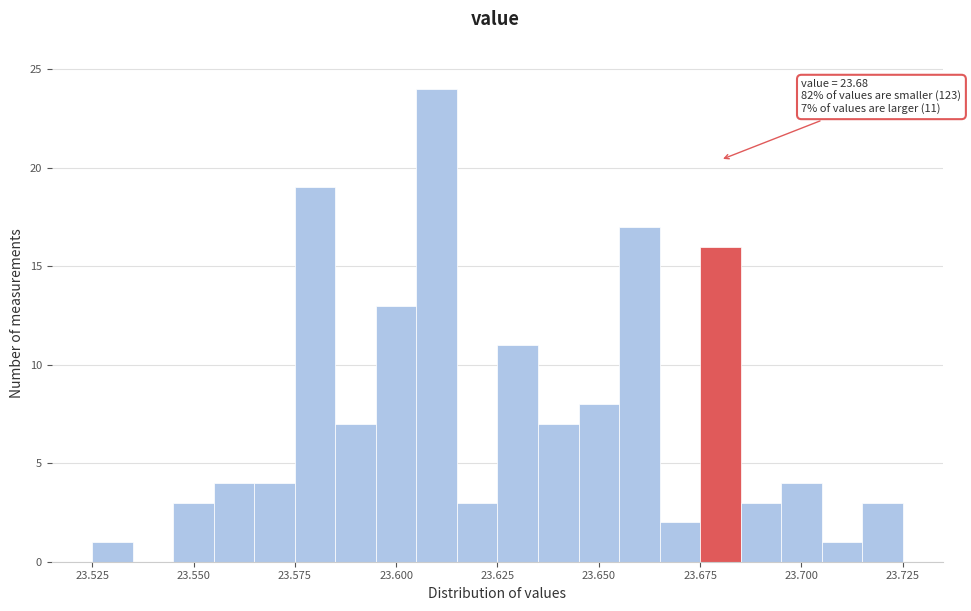

Read against the x-axis, roughly where is the centre of the tallest bar?

23.610